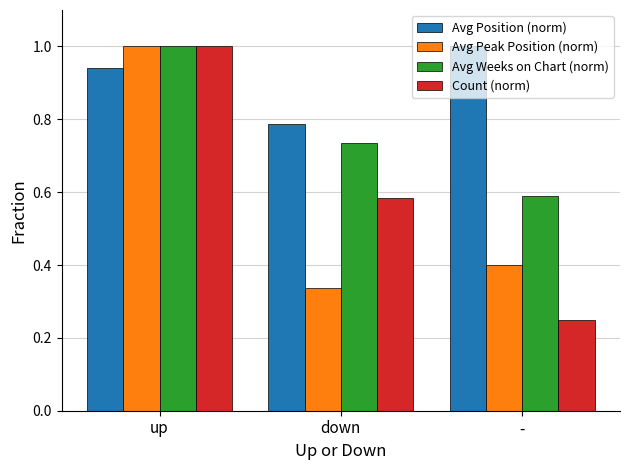

At -, list the series in order from largest to smallest.

Avg Position (norm), Avg Weeks on Chart (norm), Avg Peak Position (norm), Count (norm)